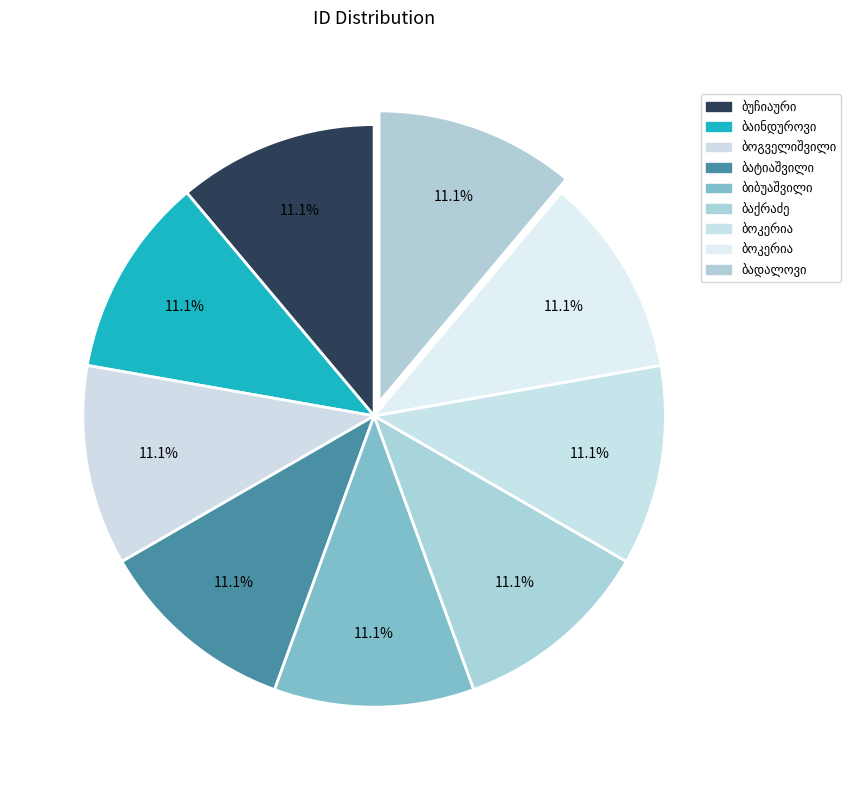

What percentage is NOT represented by ზაქარია ბოგველიშვილი?

88.9%